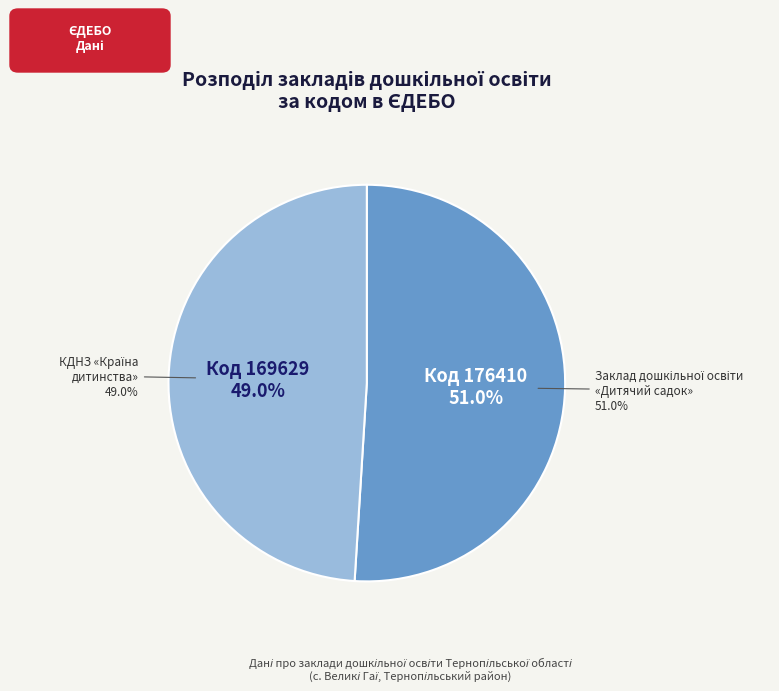

Which slice is the smallest?

КДНЗ "Країна дитинства" Великогаївської